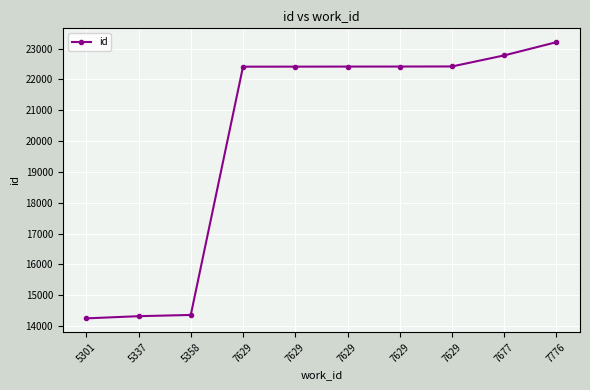

At which category does the chart reach its minimum across all series?

5301